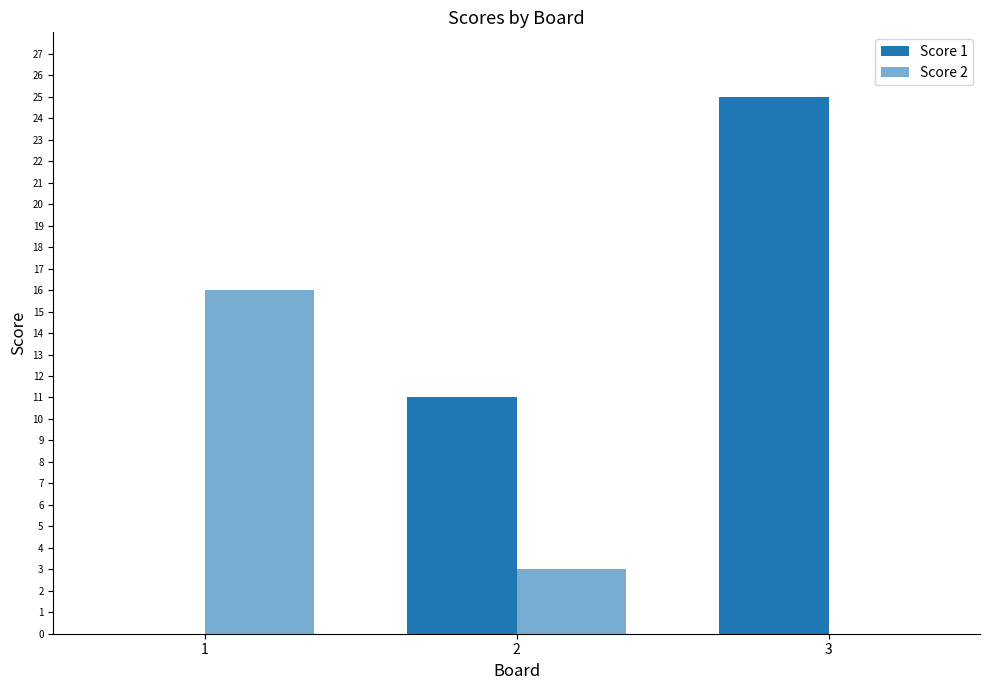

Is the value of Score 2 at 1 greater than the value of Score 1 at 3?

No